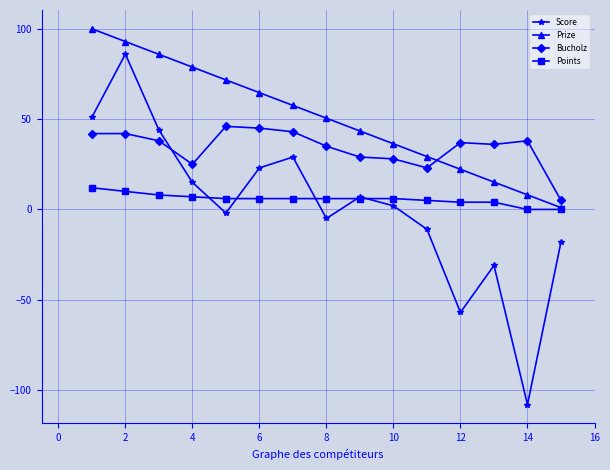

What is the value of the Points point at the 6th from the left?

6.0